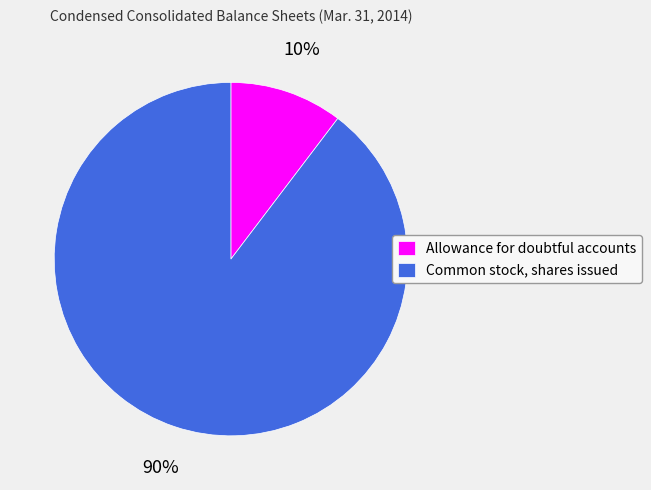

To the nearest percent, what is the average slice percentage?

50%